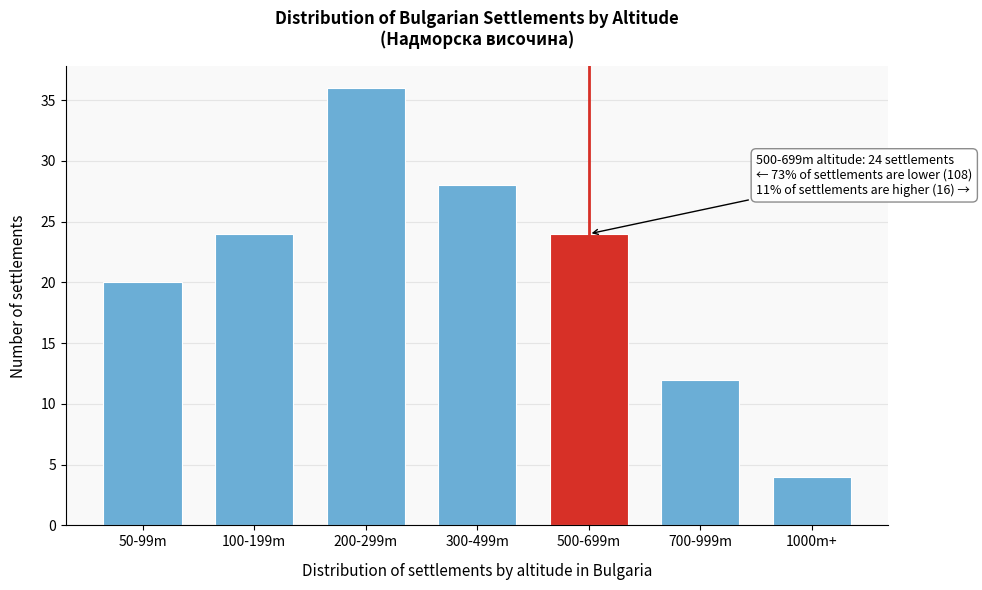

Reading left to right, transcribe all the data shown in this chart.

50-99m=20	100-199m=24	200-299m=36	300-499m=28	500-699m=24	700-999m=12	1000m+=4